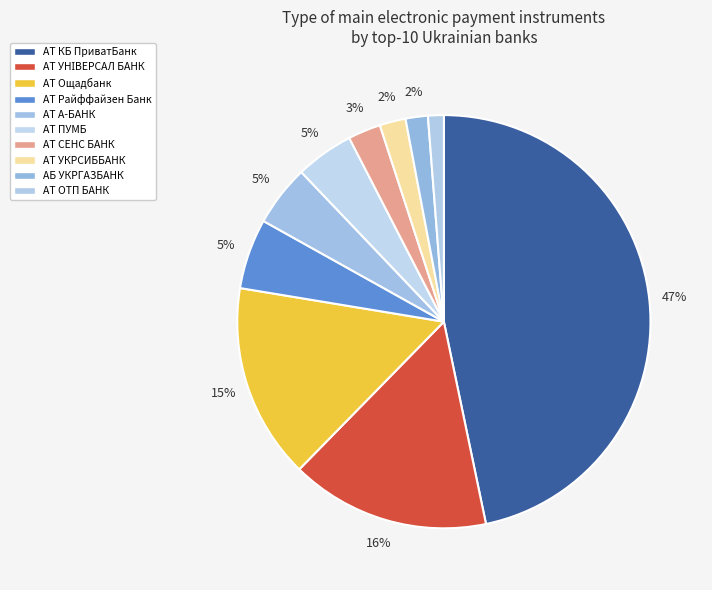

Is the sum of АТ ПУМБ and АТ Ощадбанк greater than half?

No